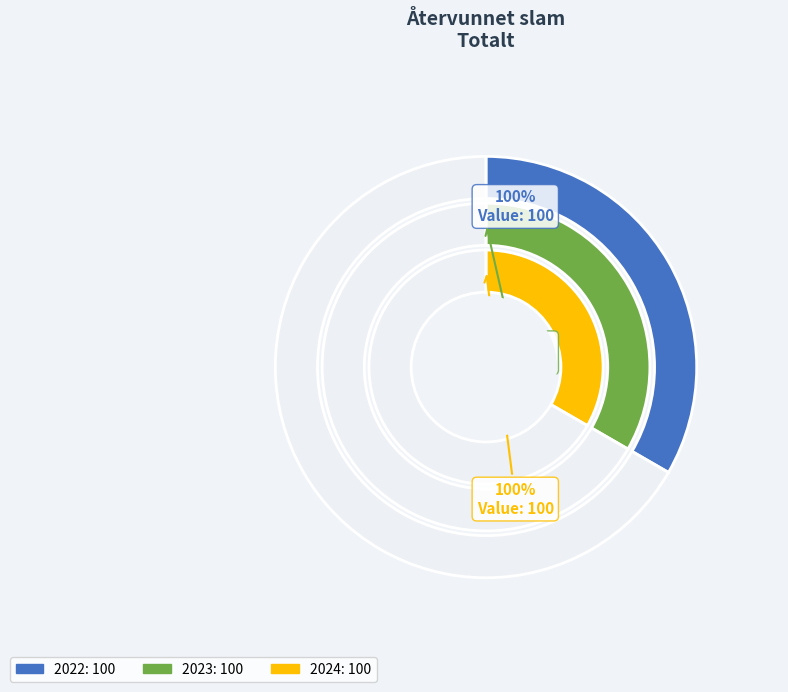

Do 2022 and 2024 together represent more than half of the pie?

Yes